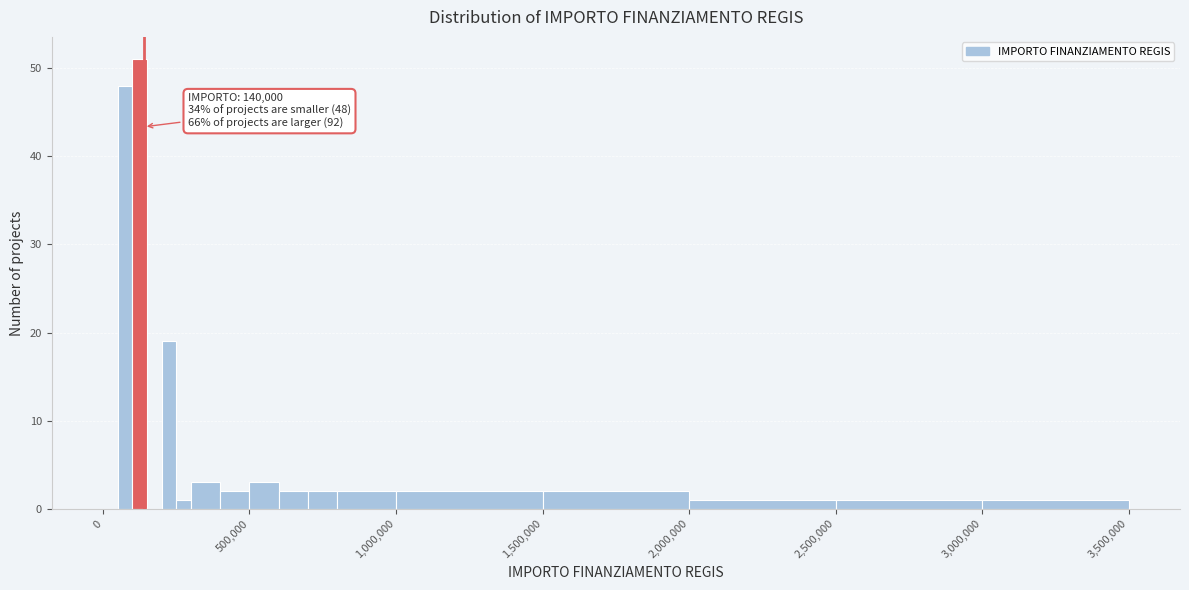

Around what value on the x-axis is the tallest bar? Give the approximate position of its centre, as read against the axis.

150000